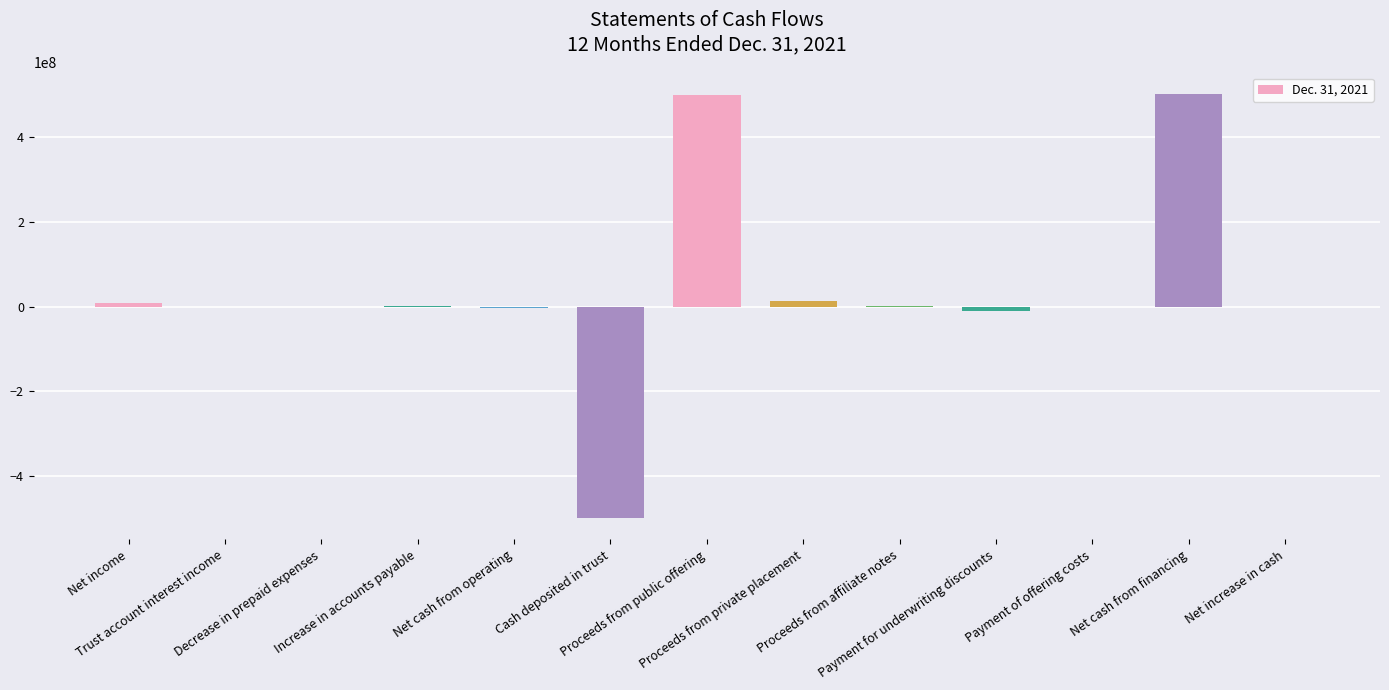

What is the greatest value displayed?

503507102